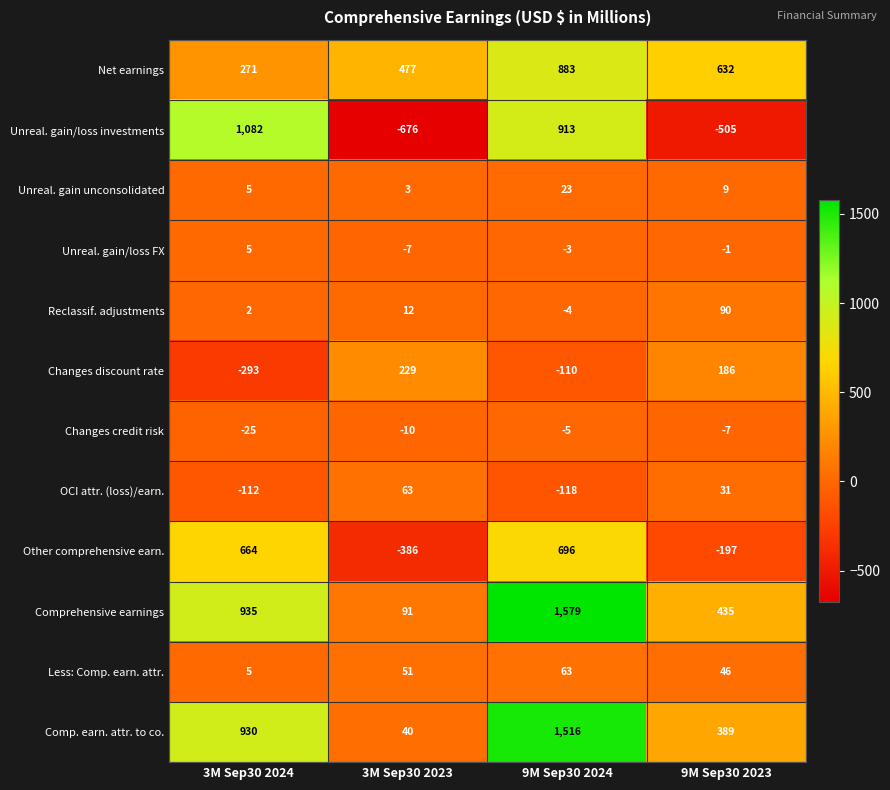

True or false: Other comprehensive earn. has a value of -197 at 9M Sep30 2023.

True